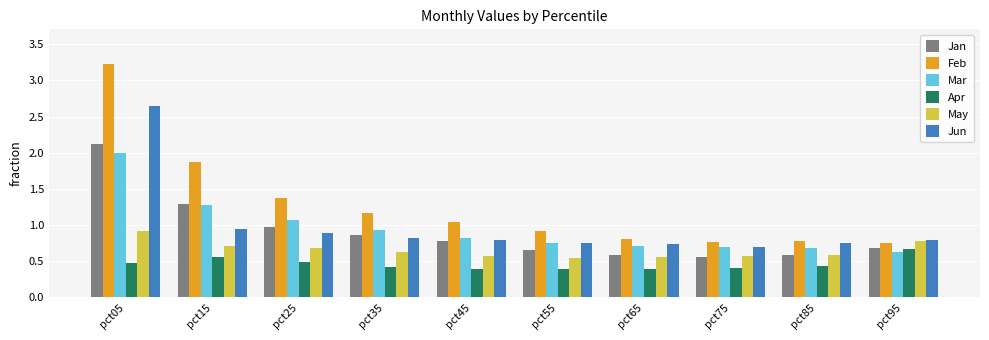

The May series shows 0.4 at pct85. True or false?

False